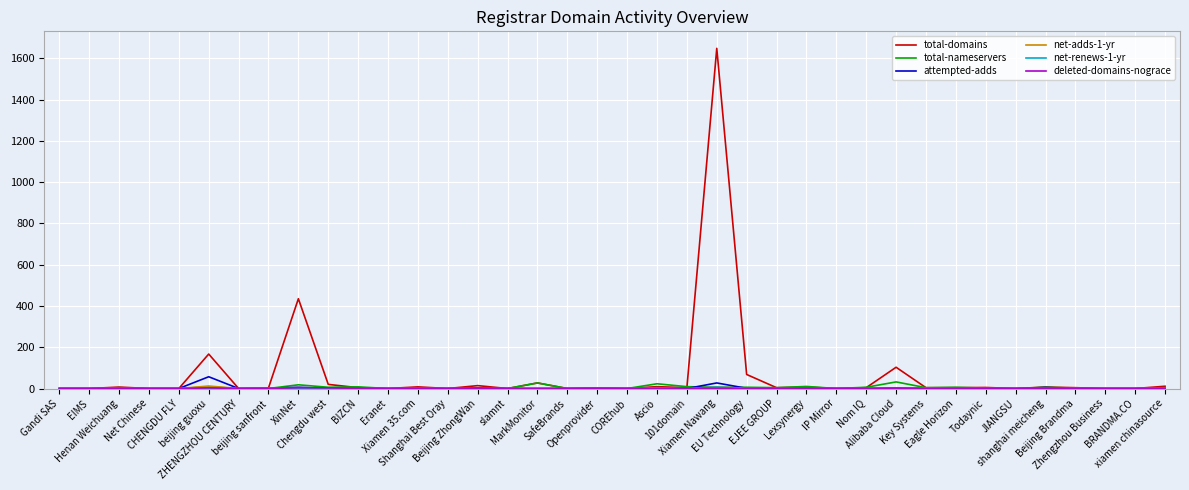

Which series has the widest spread of values?

total-domains